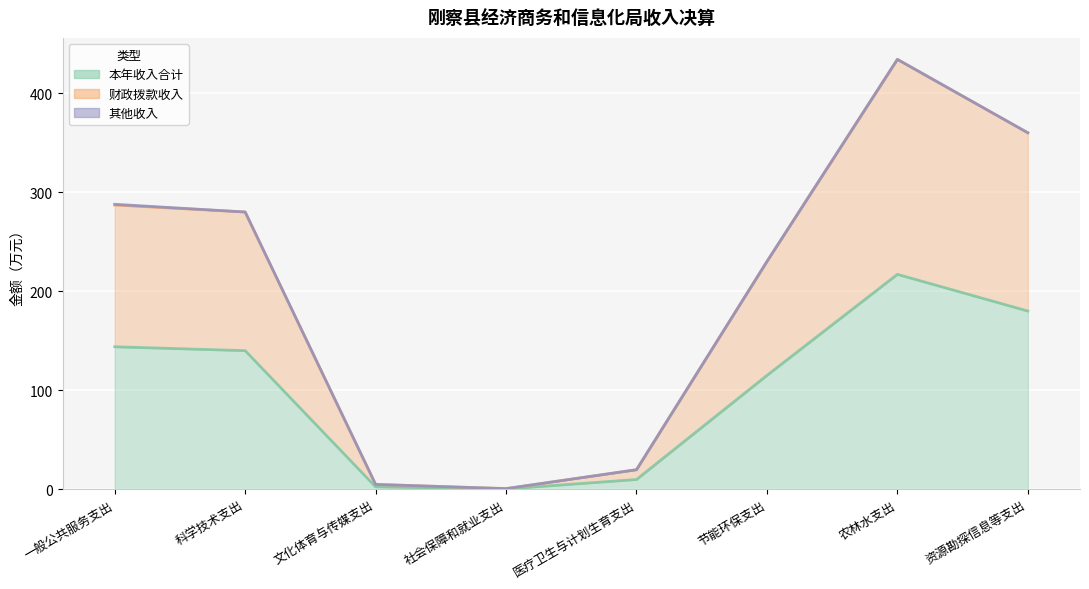

What is the maximum value for 本年收入合计?

217.1